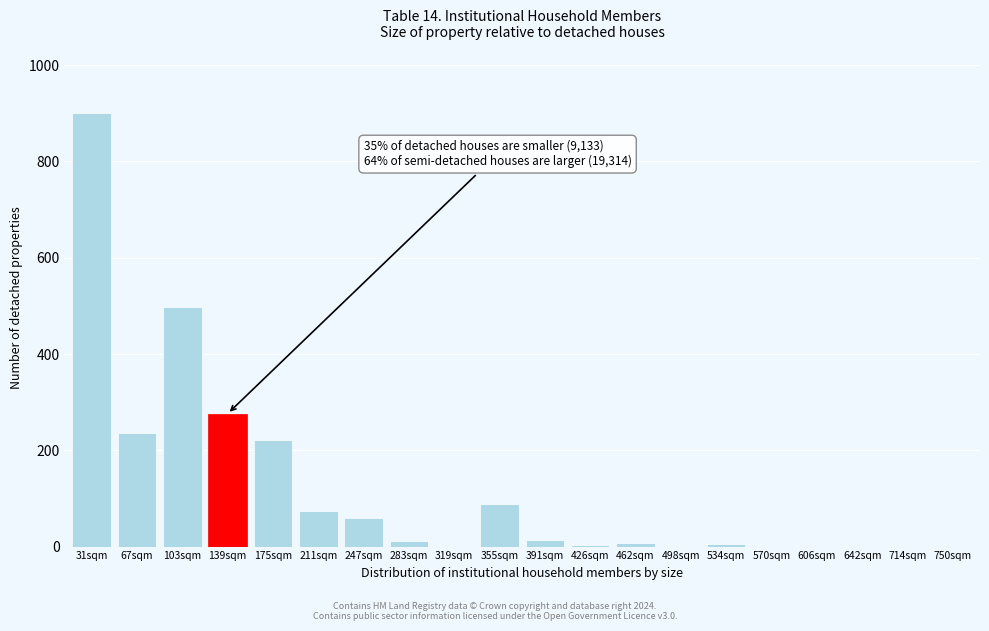

What is the sum of all values?

2399